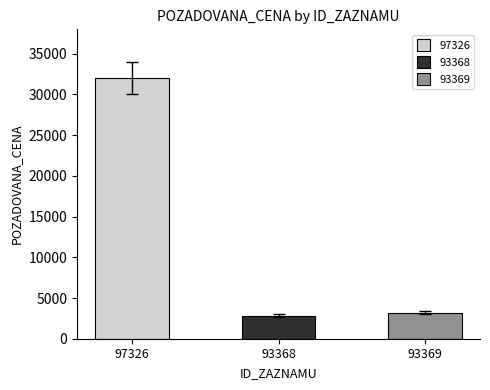

Approximately how many times larger is the value at 93369 compared to 97326?

0.1